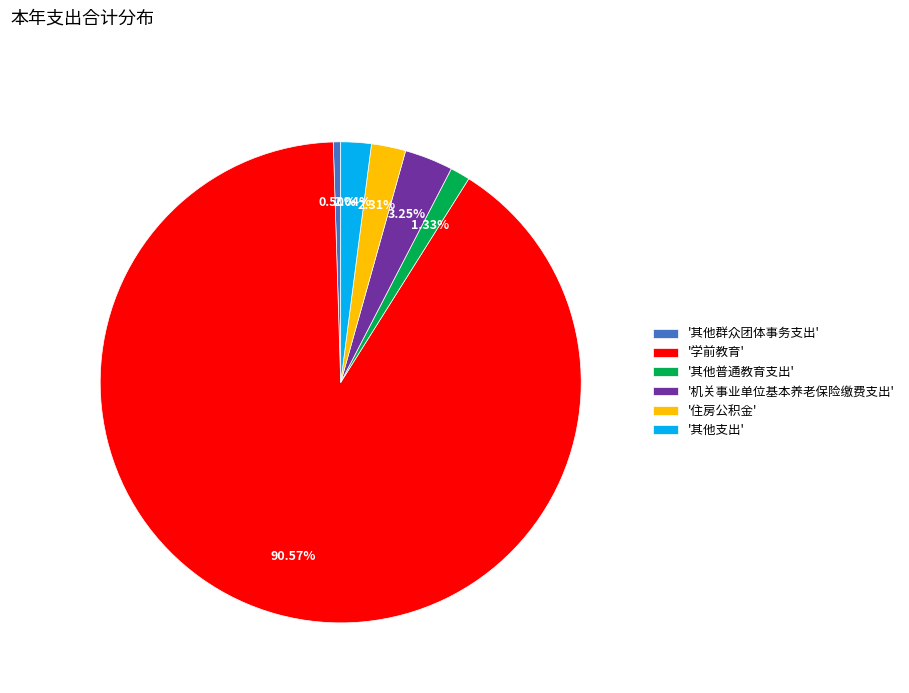

Is the sum of '住房公积金' and '机关事业单位基本养老保险缴费支出' greater than half?

No